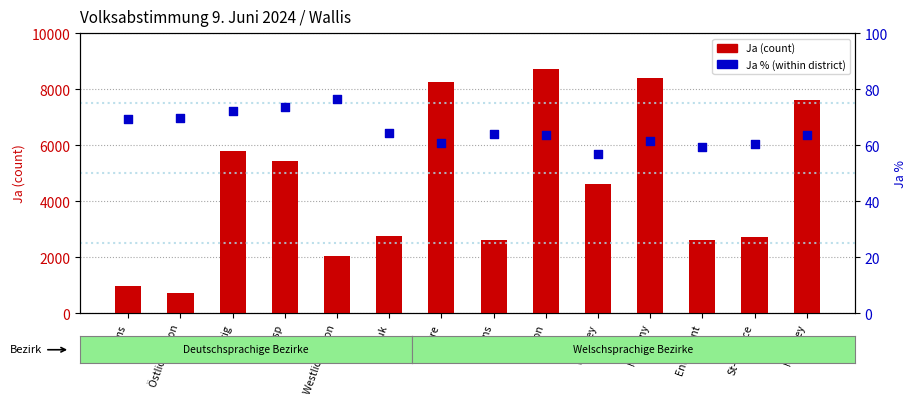

Which series has the widest spread of Y values?

Ja (count)